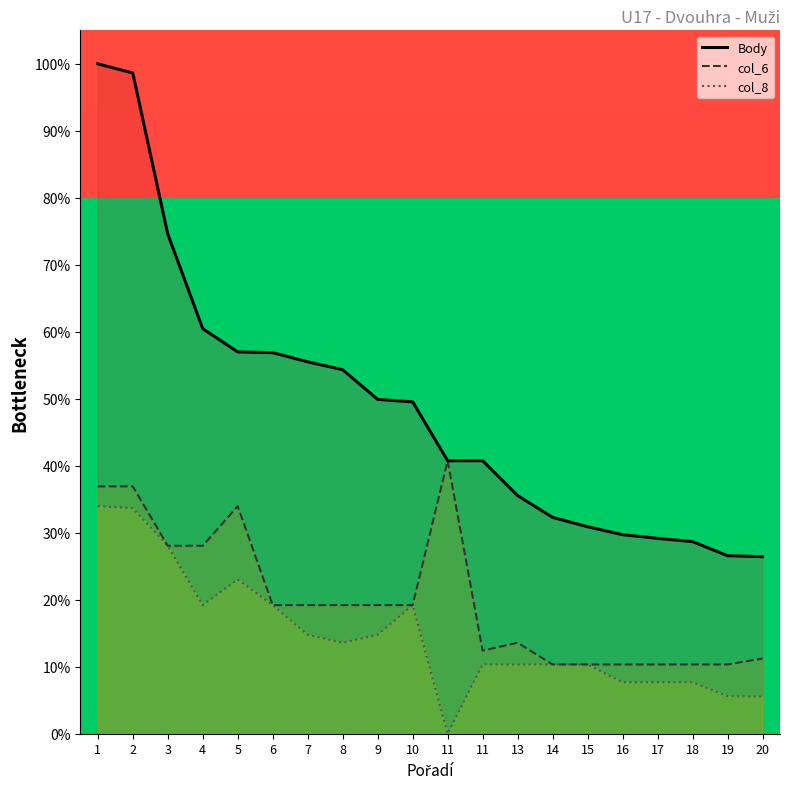

What is the difference between the Body values at 15 and 19?

4.3